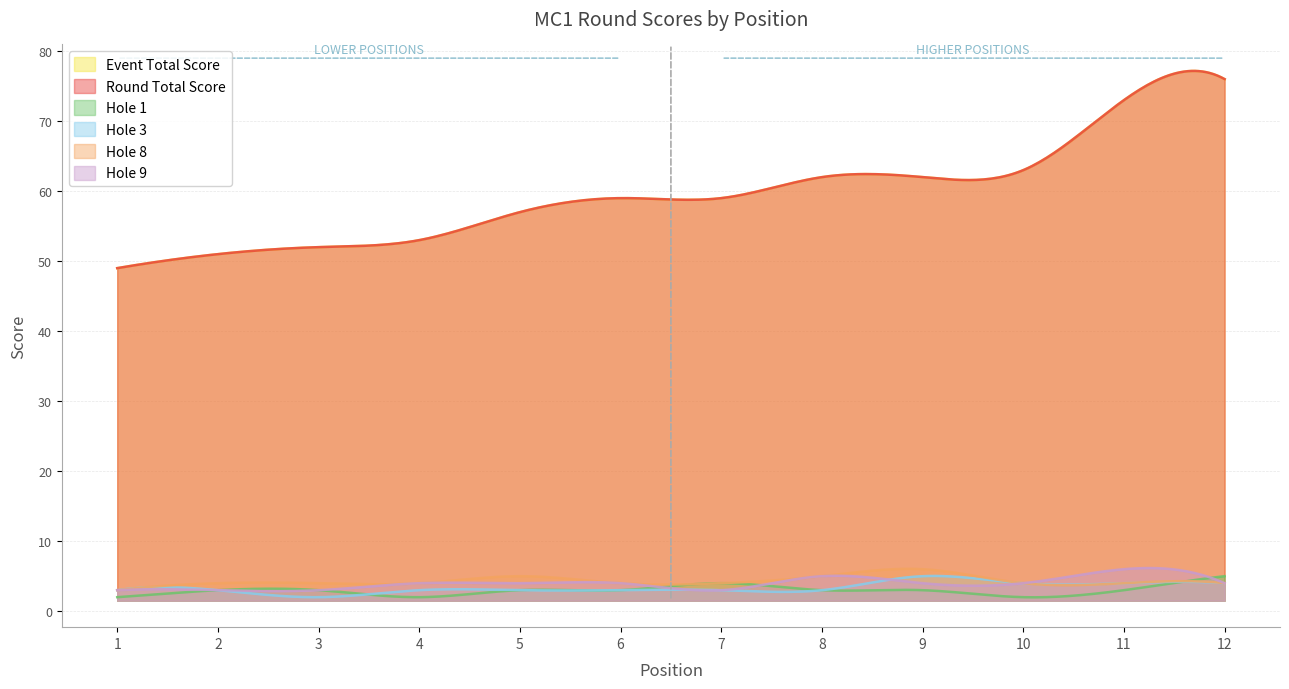

Which has a higher value, 3 or 12?

12